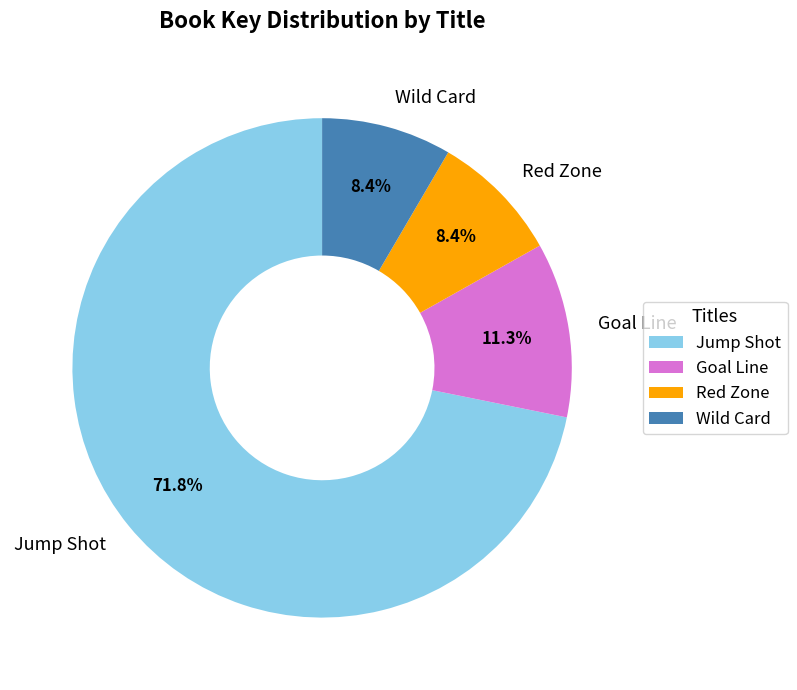

What percentage is NOT represented by Red Zone?

91.6%